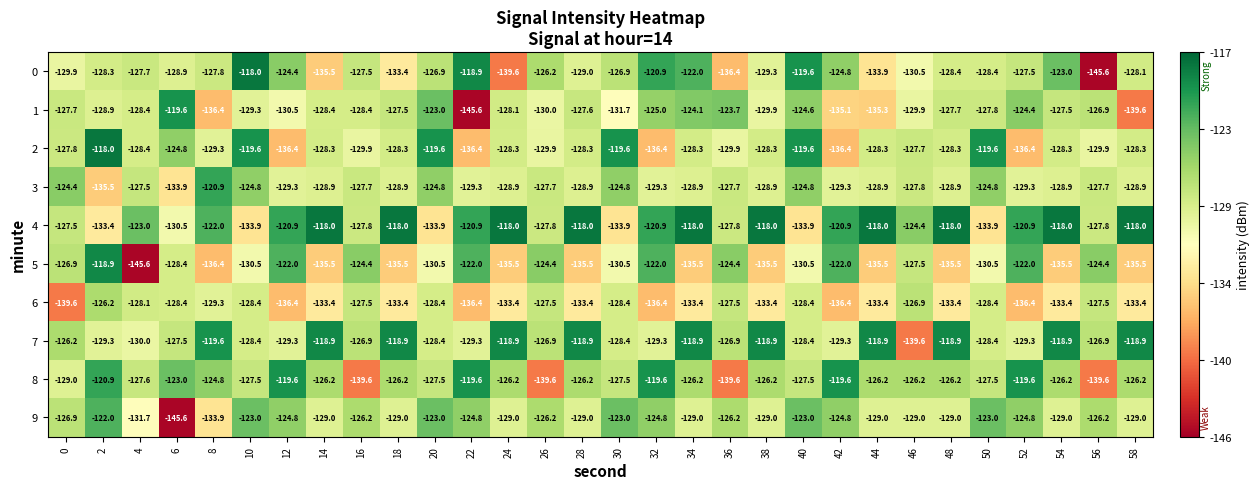

What is the maximum value shown in the chart?

-118.0